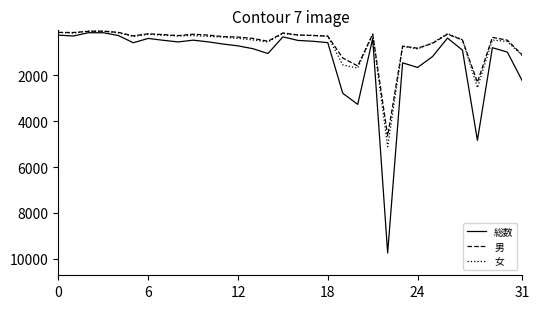

Which series has the largest total across all categories?

総数